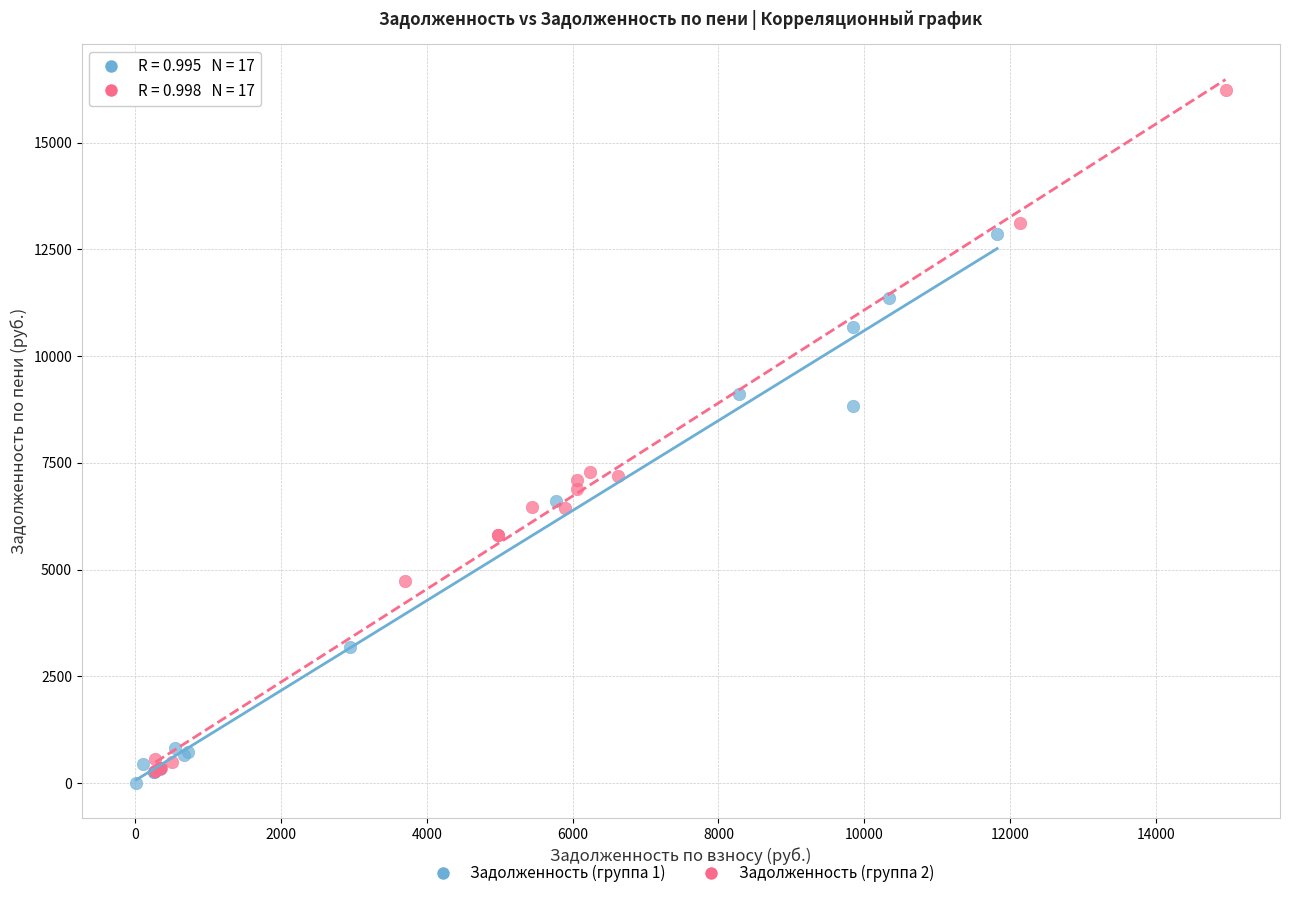

Which series contains the highest Y value?

Задолженность (группа 2)